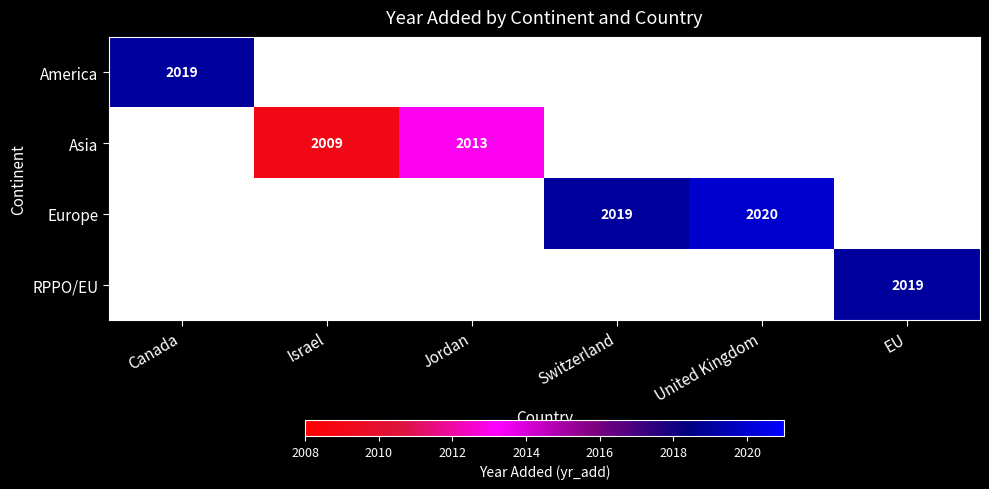

What is the minimum value shown in the chart?

2009.0